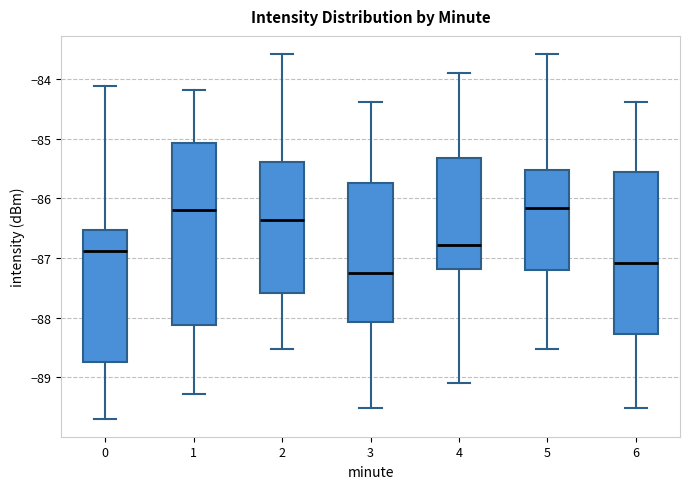

Where does the median line of the box at x = 0 sit on the y-axis? The values are not printed on the chart, so give them approximately, as read against the axis.

-86.9